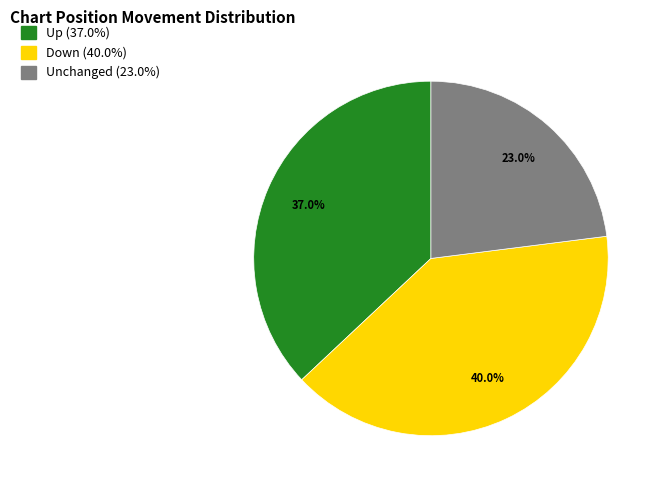

How much of the chart is everything except Unchanged (23.0%)?

77.0%